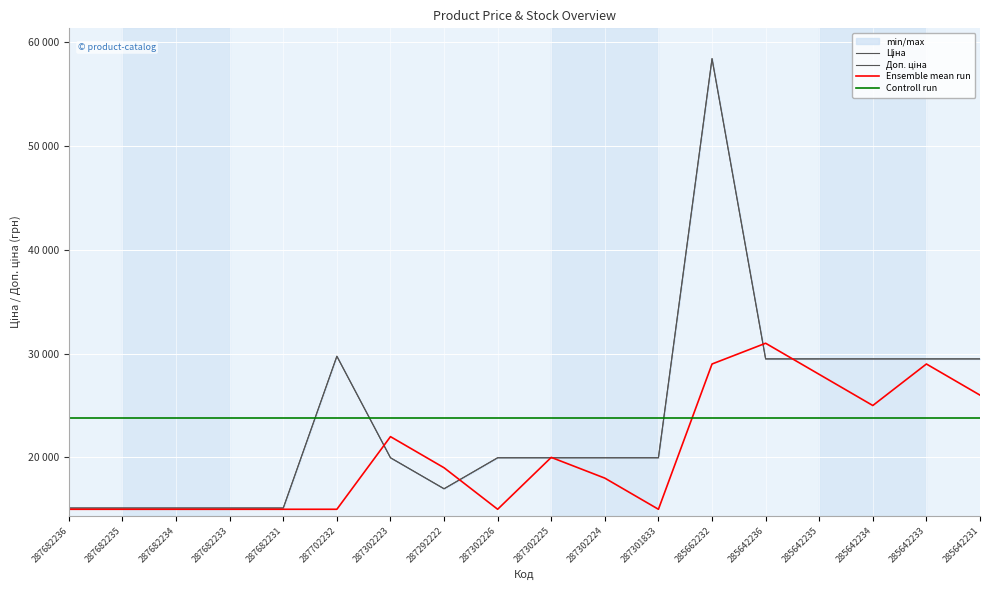

List the labels in order of Controll run value, largest first.

287682236, 287682235, 287682234, 287682233, 287682231, 287702232, 287302223, 287292222, 287302226, 287302225, 287302224, 287301833, 285662232, 285642236, 285642235, 285642234, 285642233, 285642231